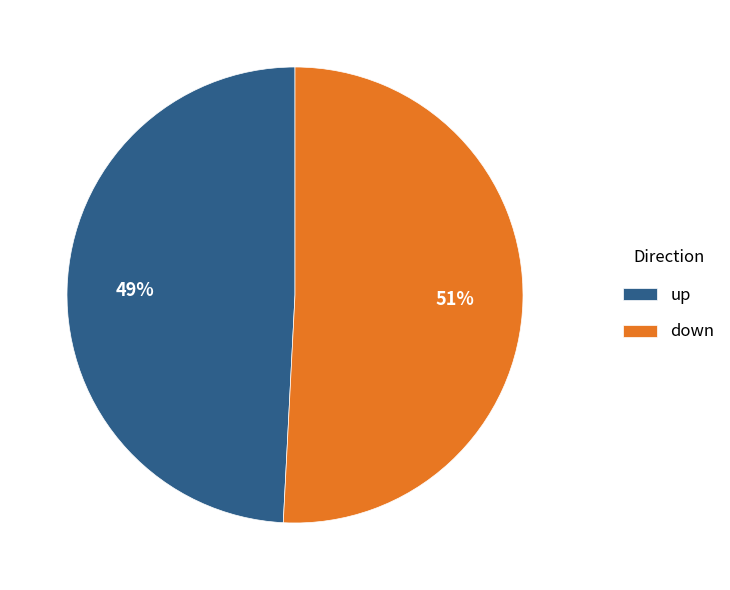

Rank the categories by value from highest to lowest.

down, up